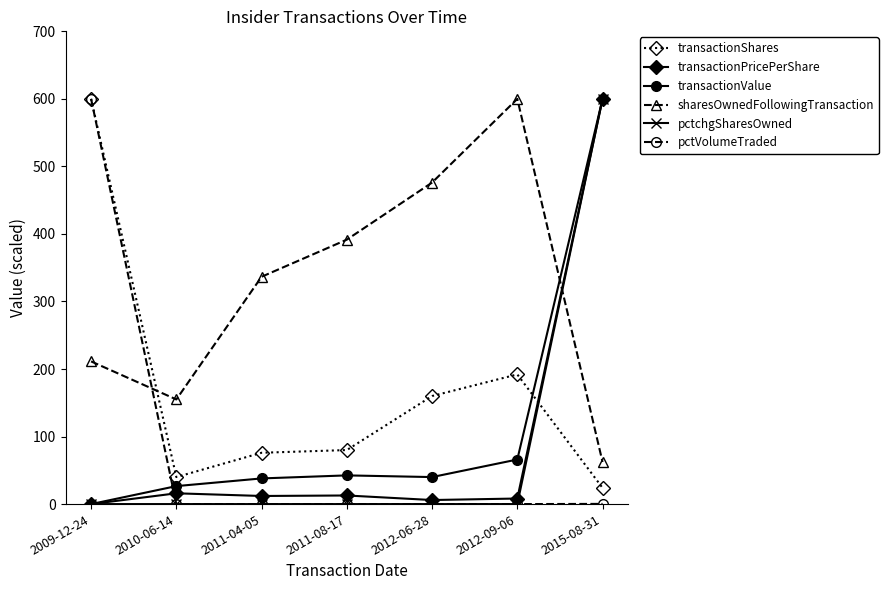

Count the number of categories in the chart.

7